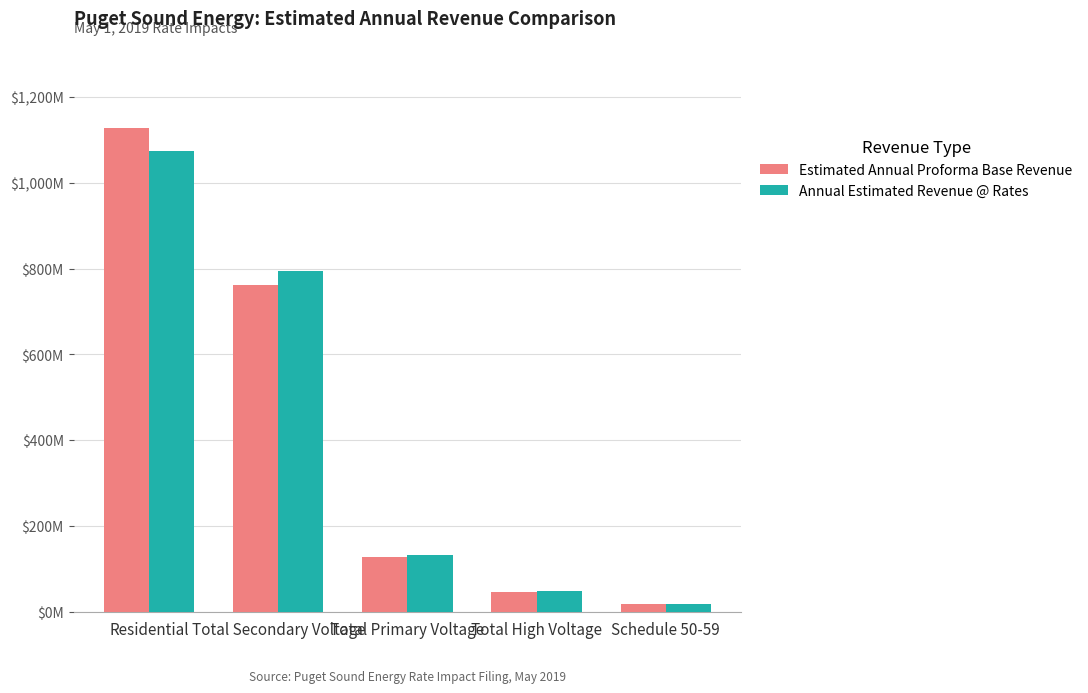

What is the spread (max minus min) of values at Total High Voltage?

2830000